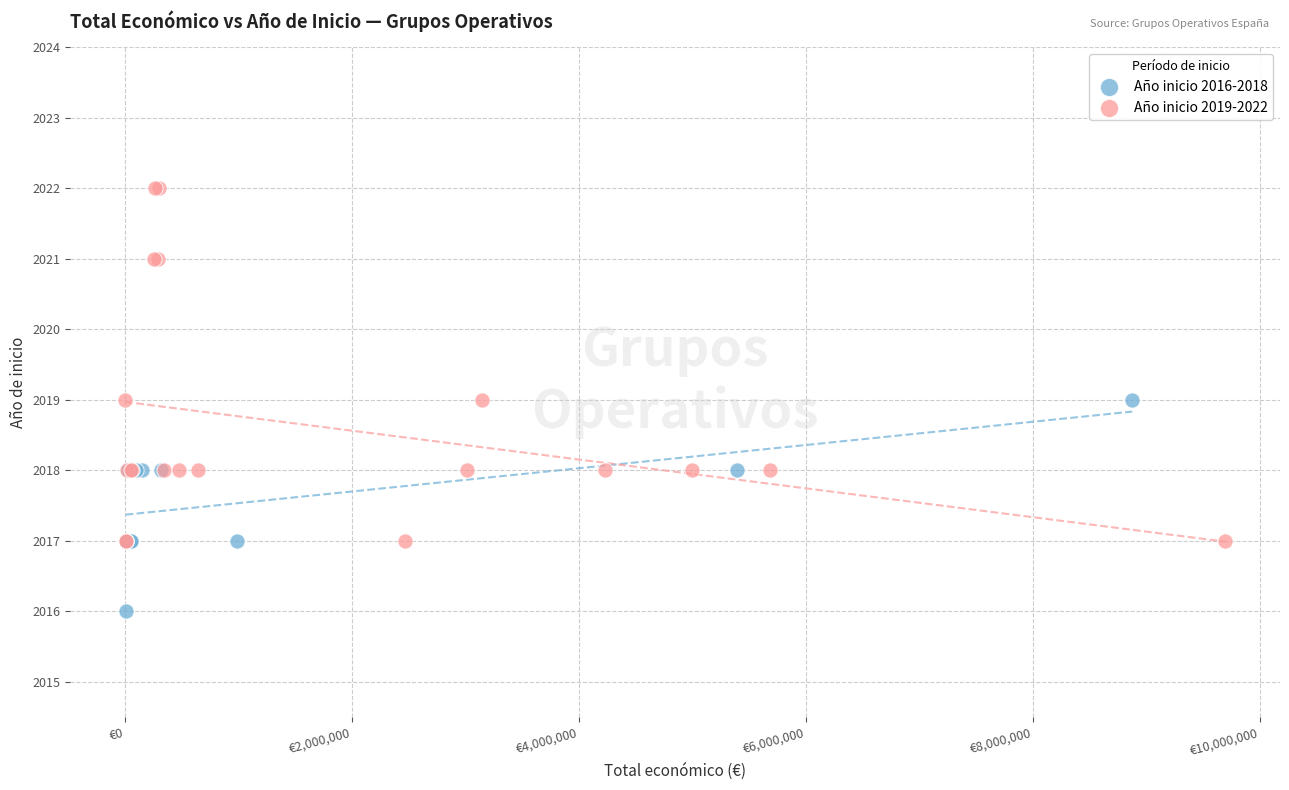

Which series contains the lowest Y value?

Año inicio 2016-2018